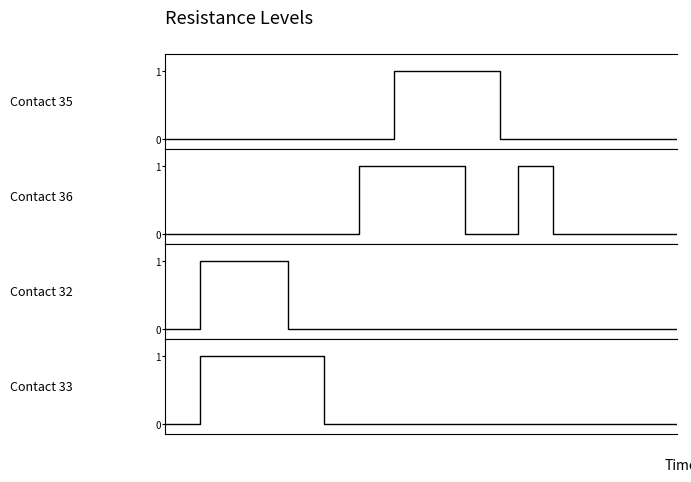

Count the number of data series in this chart.

4